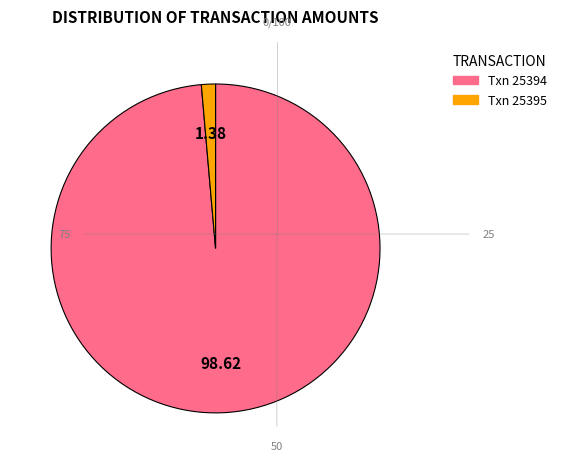

Which category accounts for the majority?

Txn 25394